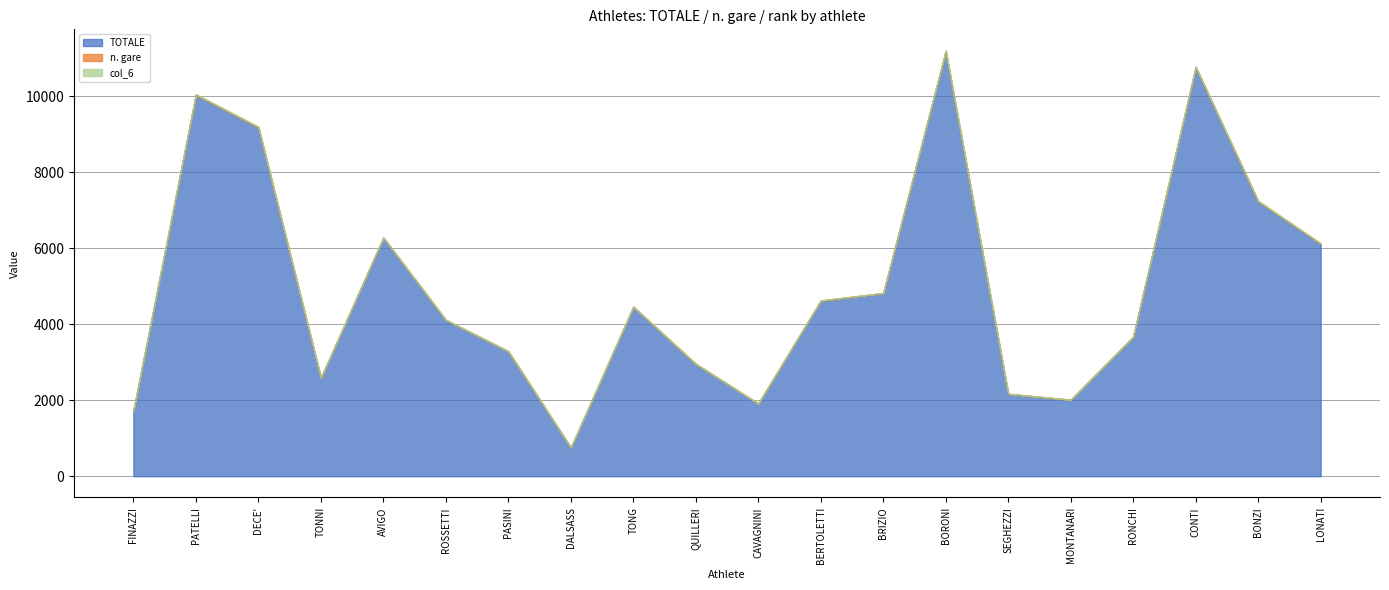

How many distinct data groups are displayed?

3